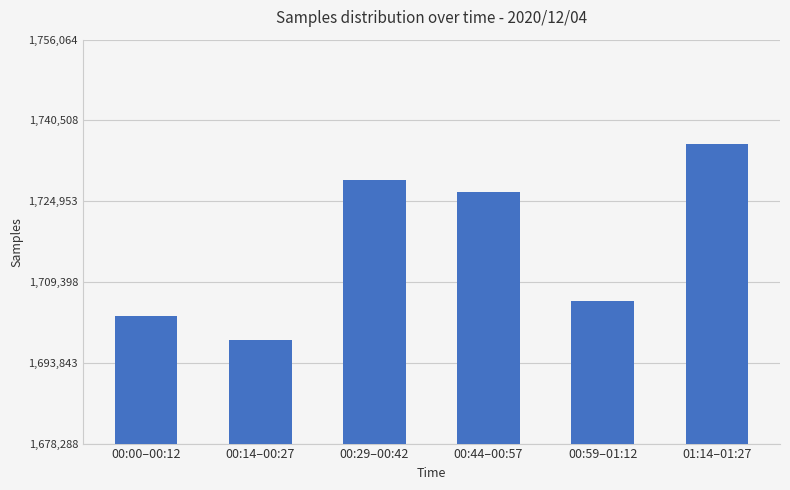

At which category does the chart reach its peak across all series?

01:14–01:27